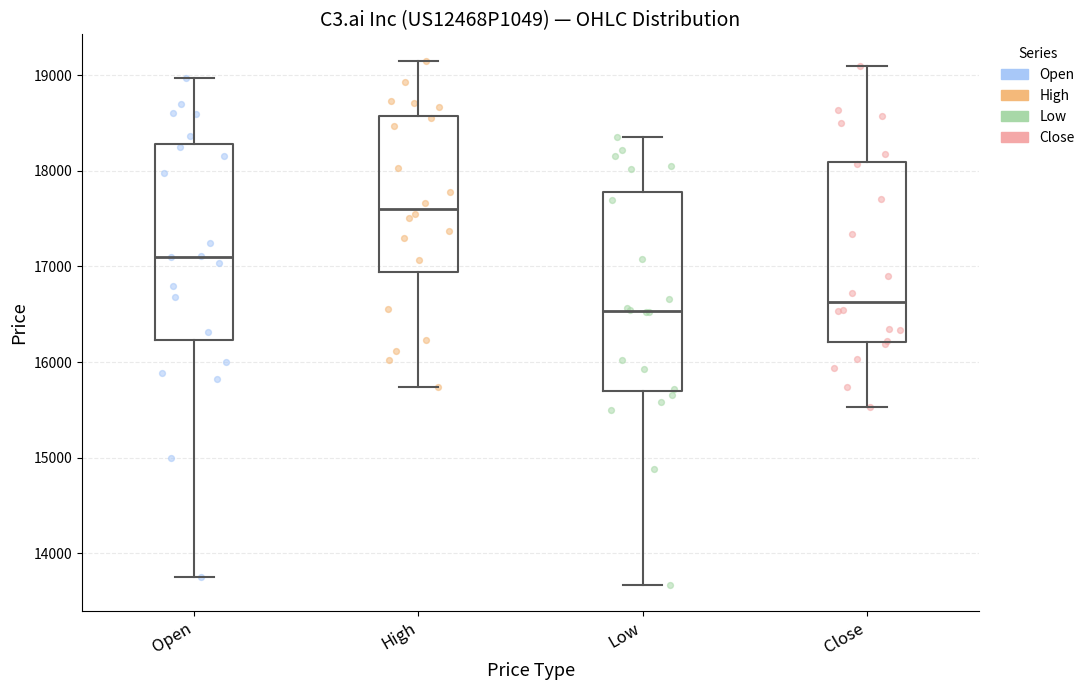

Which box's median line is the highest?

High